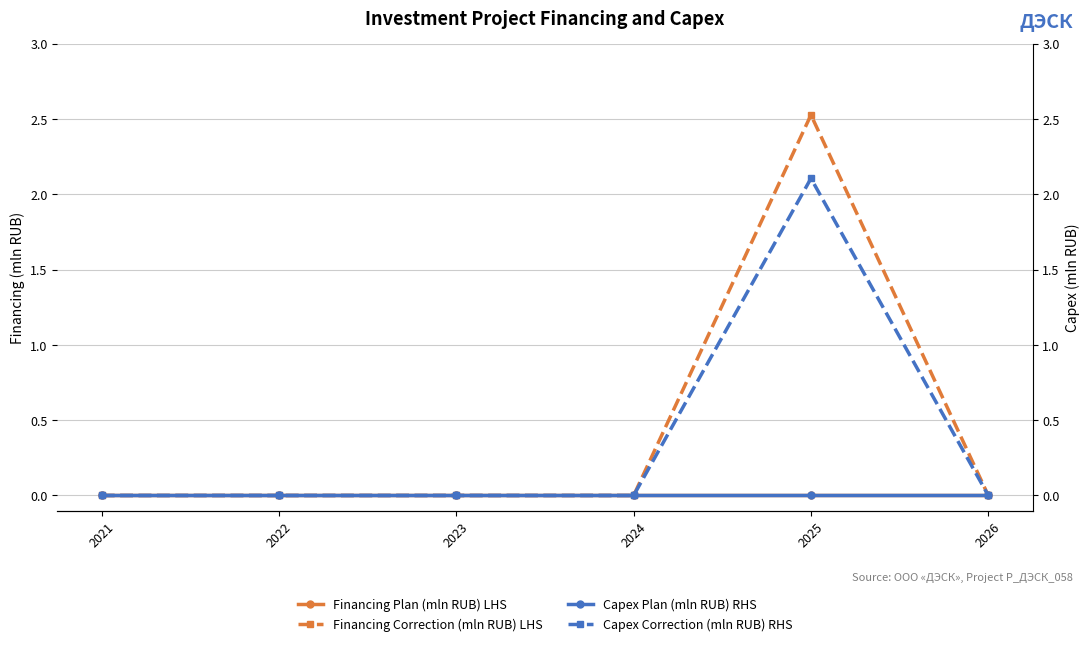

Reading left to right, transcribe all the data shown in this chart.

Financing Plan (mln RUB) LHS: 2021=0.0	2022=0.0	2023=0.0	2024=0.0	2025=0.0	2026=0.0
Financing Correction (mln RUB) LHS: 2021=0.0	2022=0.0	2023=0.0	2024=0.0	2025=2.5	2026=0.0
Capex Plan (mln RUB) RHS: 2021=0.0	2022=0.0	2023=0.0	2024=0.0	2025=0.0	2026=0.0
Capex Correction (mln RUB) RHS: 2021=0.0	2022=0.0	2023=0.0	2024=0.0	2025=2.1	2026=0.0